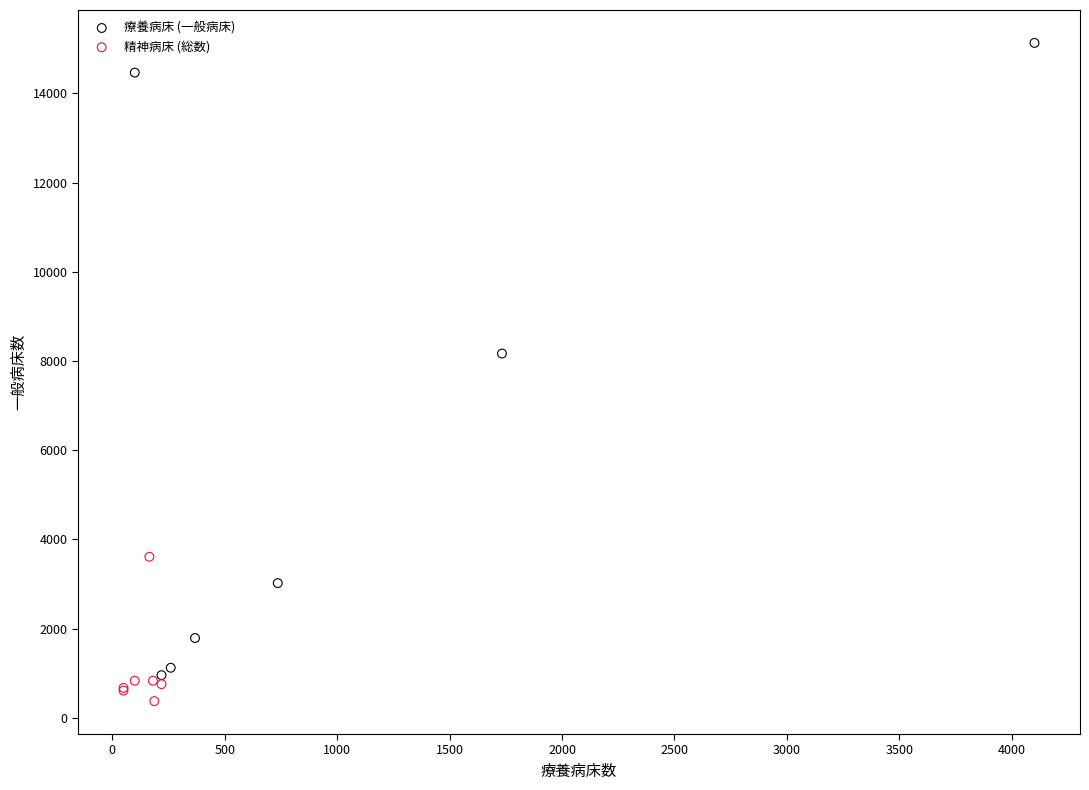

Which series reaches the maximum Y coordinate?

療養病床 (一般病床)